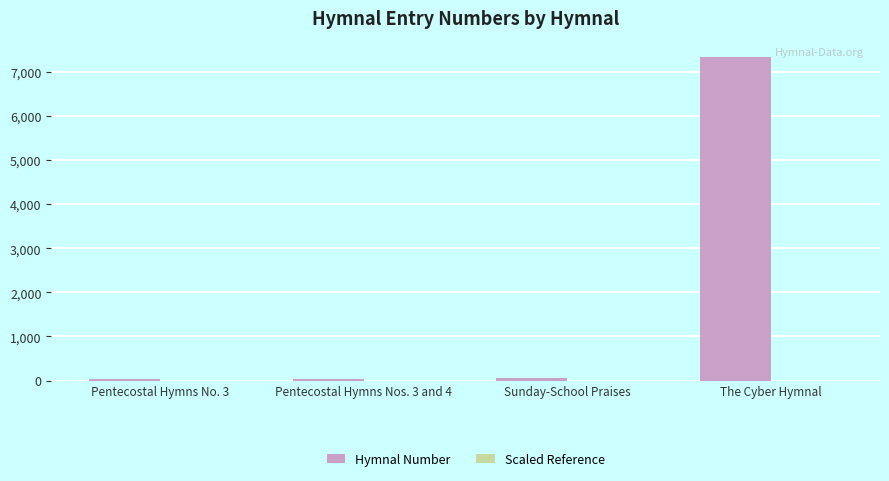

The value of Hymnal Number at The Cyber Hymnal is 2638.9. True or false?

False